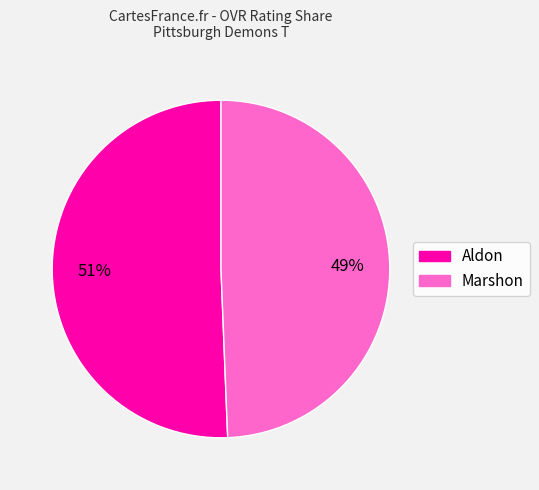

Is it true that Marshon is 57% of the pie?

False